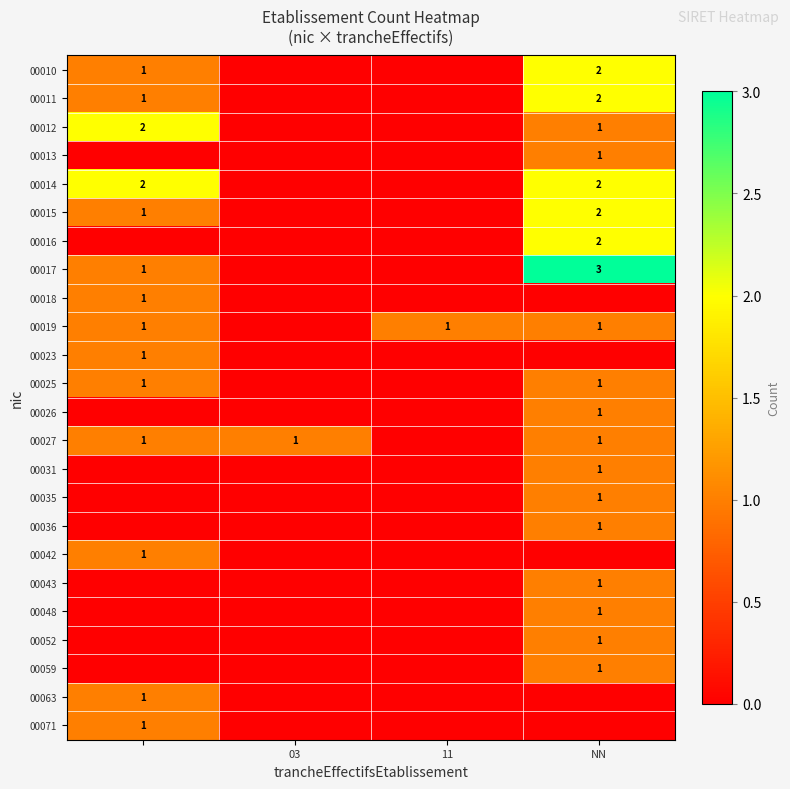

Is it true that 00059 equals 1 at NN?

True